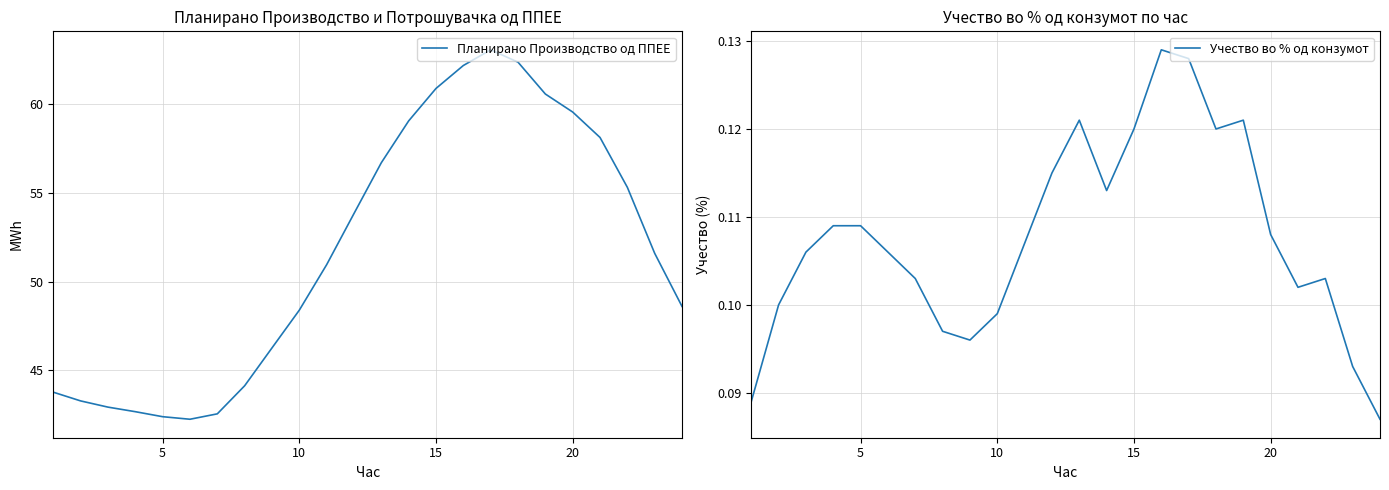

Which series changed the most between 14 and 20?

Планирано Производство од ППЕЕ